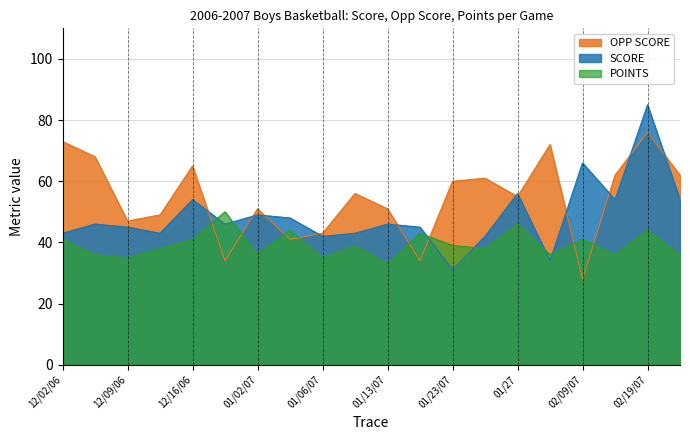

Reading left to right, extract all data points from this chart.

SCORE: 12/02/06=43	12/07/06=46	12/09/06=45	12/15/06=43	12/16/06=54	12/29=46	01/02/07=49	01/05/07=48	01/06/07=42	01/09/07=43	01/13/07=46	01/20/07=45	01/23/07=31	01/25/07=42	01/27=56	01/29=34	02/09/07=66	02/16/07=54	02/19/07=85	02/20/07=54
OPP SCORE: 12/02/06=73	12/07/06=68	12/09/06=47	12/15/06=49	12/16/06=65	12/29=34	01/02/07=51	01/05/07=41	01/06/07=43	01/09/07=56	01/13/07=51	01/20/07=34	01/23/07=60	01/25/07=61	01/27=55	01/29=72	02/09/07=28	02/16/07=62	02/19/07=76	02/20/07=62
POINTS: 12/02/06=41	12/07/06=36	12/09/06=35	12/15/06=38	12/16/06=41	12/29=50	01/02/07=36	01/05/07=44	01/06/07=35	01/09/07=39	01/13/07=33	01/20/07=43	01/23/07=39	01/25/07=38	01/27=46	01/29=36	02/09/07=41	02/16/07=36	02/19/07=44	02/20/07=36